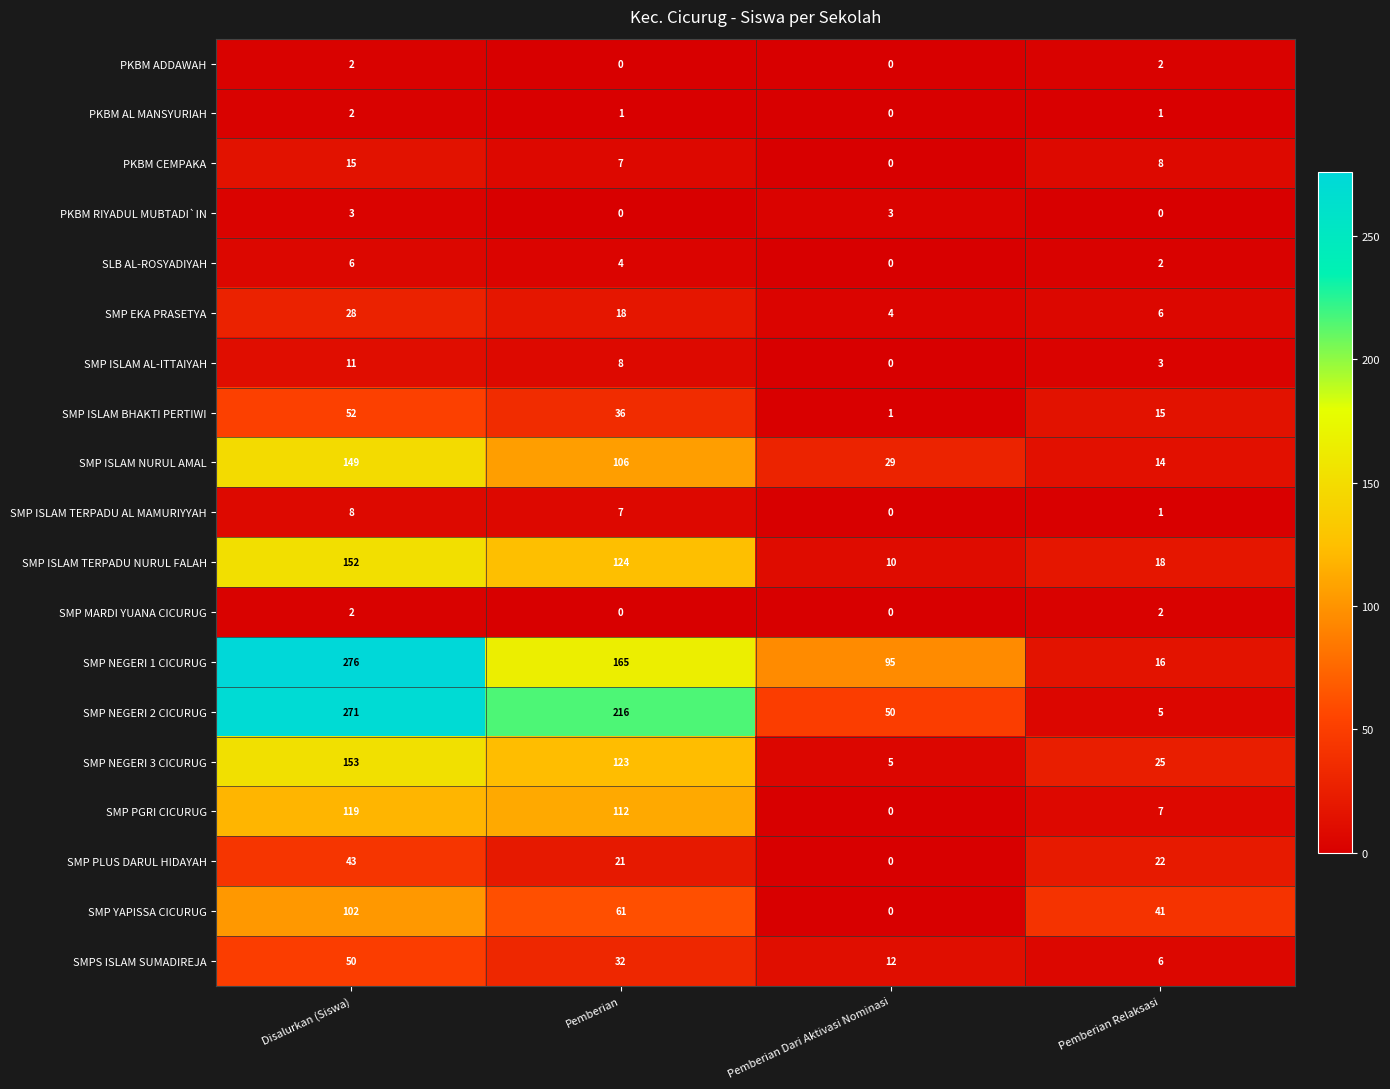

Count the number of data series in this chart.

19